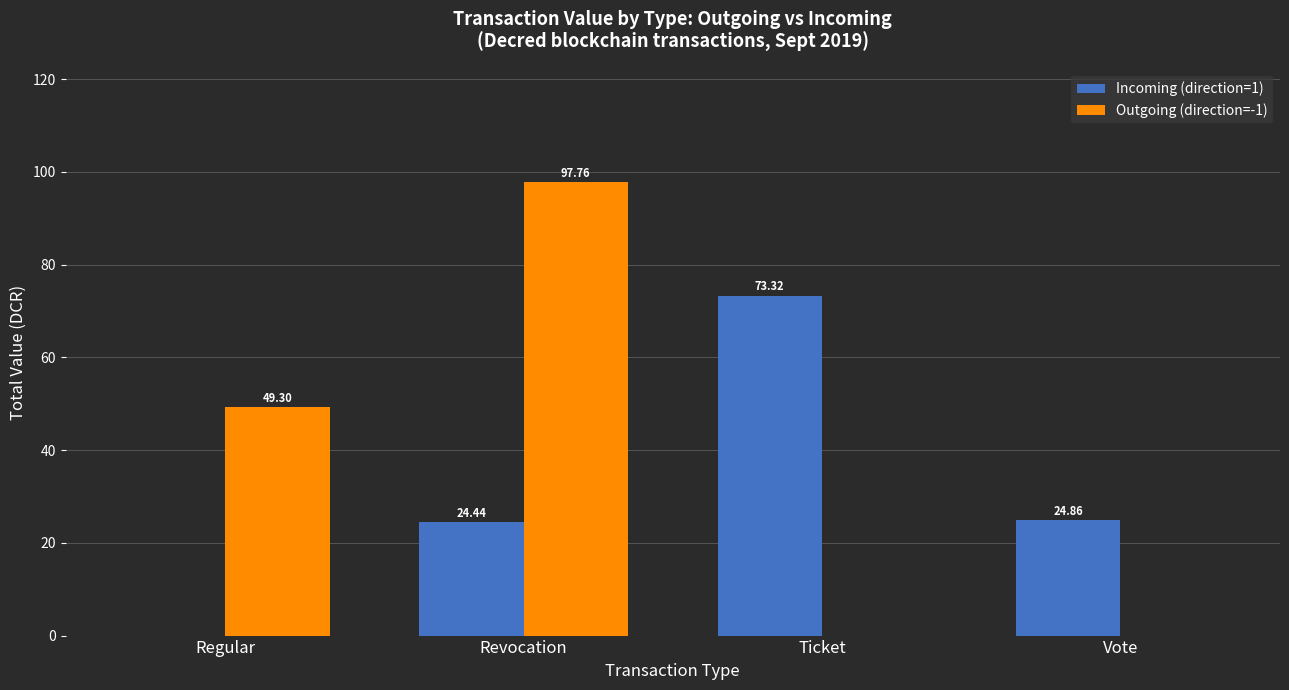

What is the total value across all series at Regular?

49.3